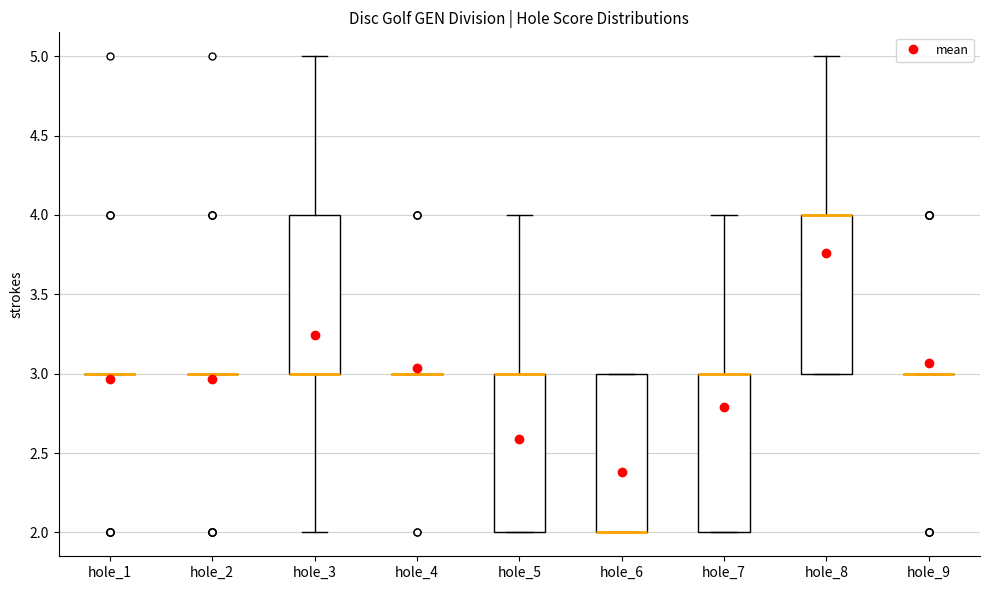

Reading left to right, read every box against the y-axis: the position of its median line, the range the box covers, and the ends of its whiskers. The values are not printed on the chart, so give them approximately, as read against the axis.

hole_1: box collapsed to a line at 3, whiskers 3 to 3
hole_2: box collapsed to a line at 3, whiskers 3 to 3
hole_3: median 3 (drawn on the box's lower edge), box 3 to 4, whiskers 2 to 5
hole_4: box collapsed to a line at 3, whiskers 3 to 3
hole_5: median 3 (drawn on the box's upper edge), box 2 to 3, whiskers 2 to 4
hole_6: median 2 (drawn on the box's lower edge), box 2 to 3, whiskers 2 to 3
hole_7: median 3 (drawn on the box's upper edge), box 2 to 3, whiskers 2 to 4
hole_8: median 4 (drawn on the box's upper edge), box 3 to 4, whiskers 3 to 5
hole_9: box collapsed to a line at 3, whiskers 3 to 3